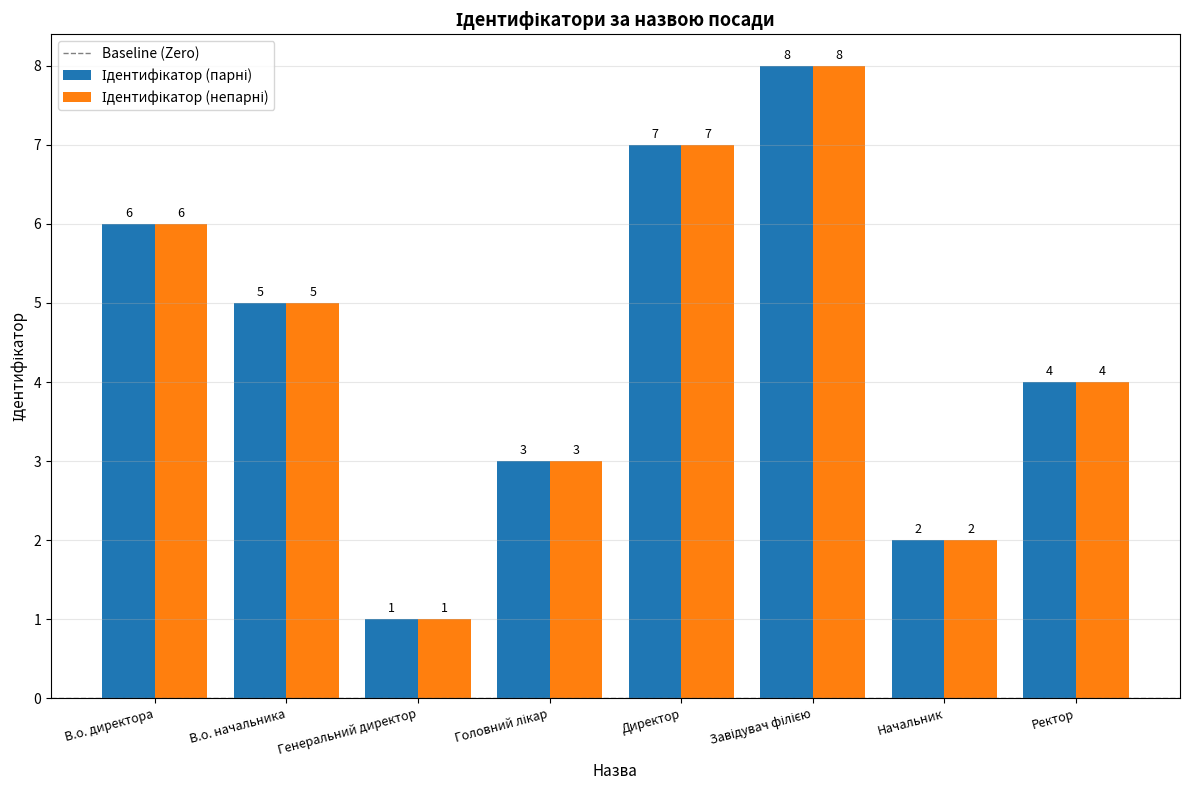

Which category has the lowest value across all series?

Генеральний директор